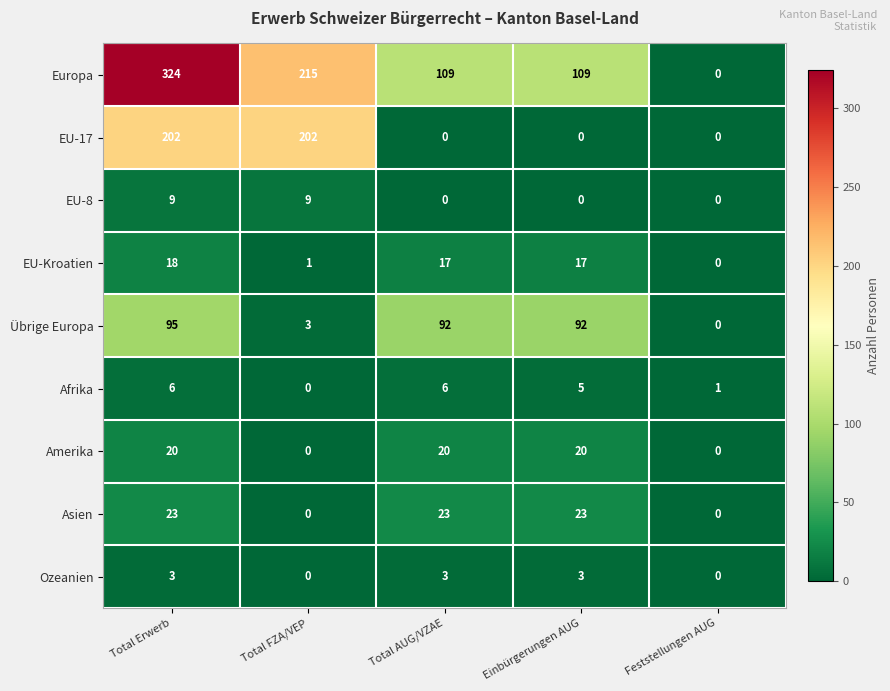

Which series changed the most between Total FZA/VEP and Total AUG/VZAE?

EU-17